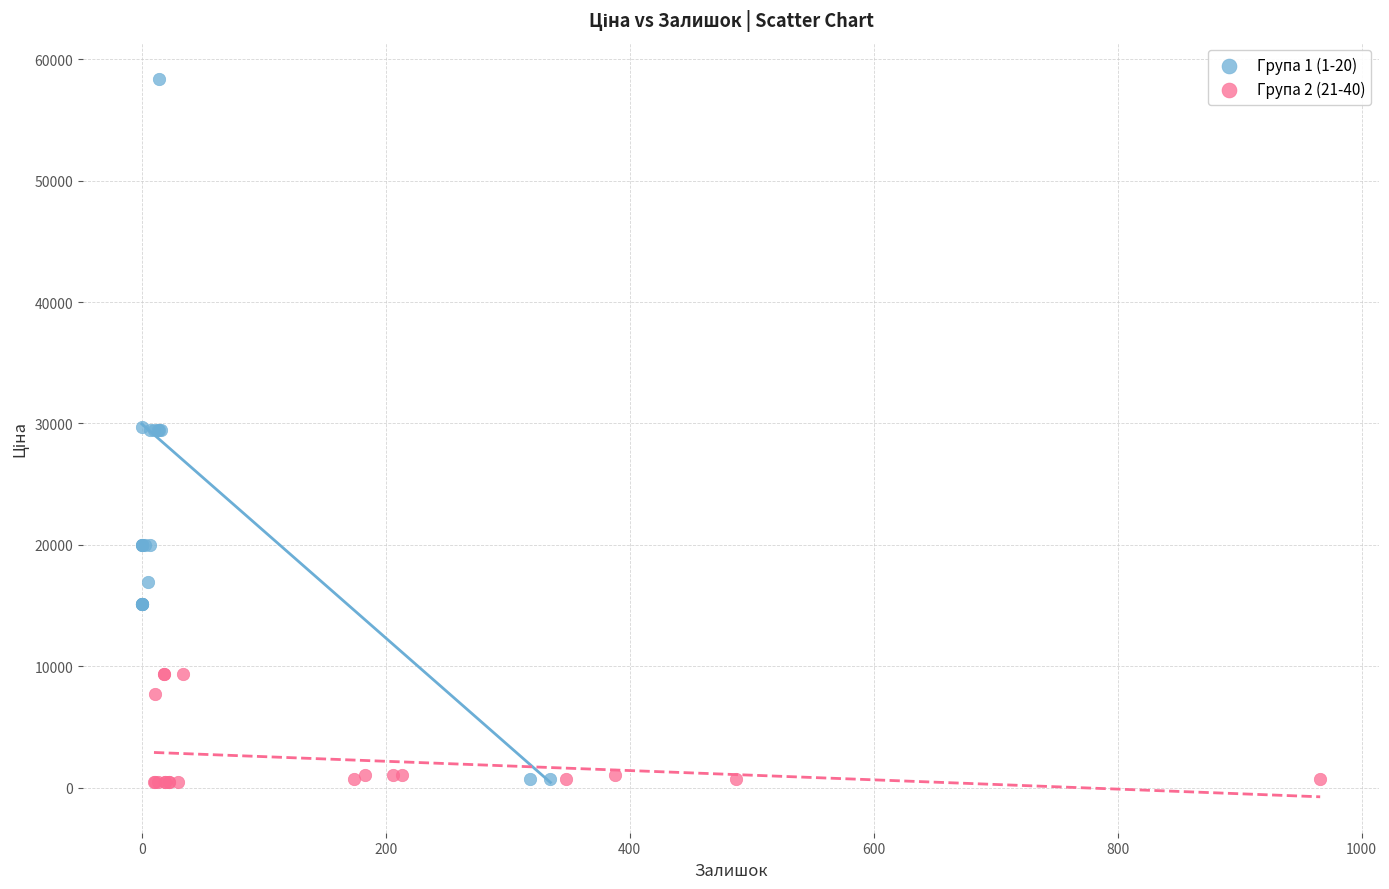

Which series reaches the maximum Y coordinate?

Група 1 (1-20)